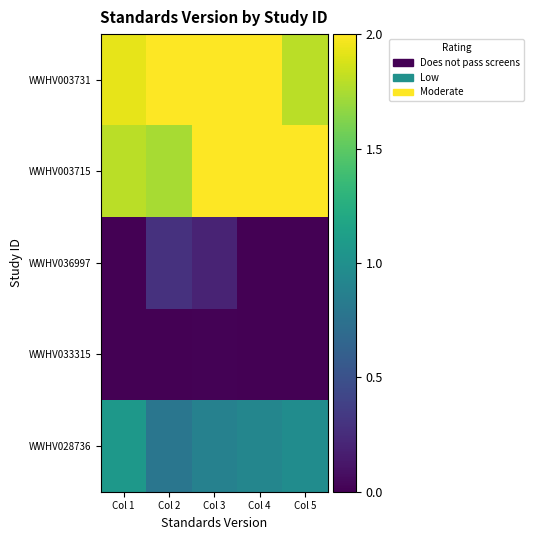

List the series in order of their peak value, lowest first.

WWHV033315, WWHV036997, WWHV028736, WWHV003731, WWHV003715